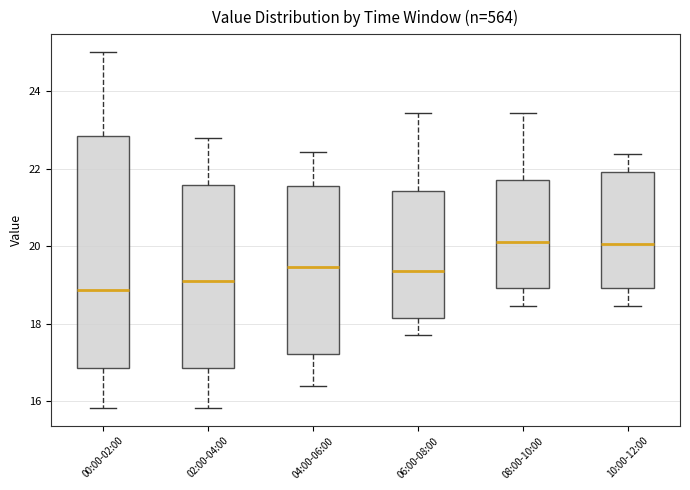

Reading left to right, transcribe this box plot: for each box, give where its median line is, the range the box spans, and where its two whiskers end, as read against the y-axis. The values are not printed on the chart, so give them approximately, as read against the axis.

00:00-02:00: median 18.8, box 16.8 to 22.8, whiskers 15.8 to 25.0
02:00-04:00: median 19.2, box 16.8 to 21.6, whiskers 15.8 to 22.8
04:00-06:00: median 19.4, box 17.2 to 21.6, whiskers 16.4 to 22.4
06:00-08:00: median 19.4, box 18.2 to 21.4, whiskers 17.8 to 23.4
08:00-10:00: median 20.2, box 19.0 to 21.8, whiskers 18.4 to 23.4
10:00-12:00: median 20.0, box 19.0 to 22.0, whiskers 18.4 to 22.4